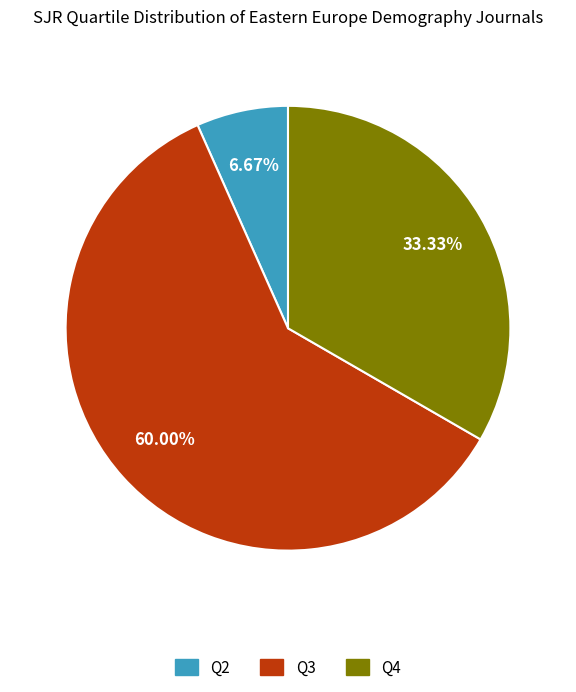

Count the number of slices in the pie.

3